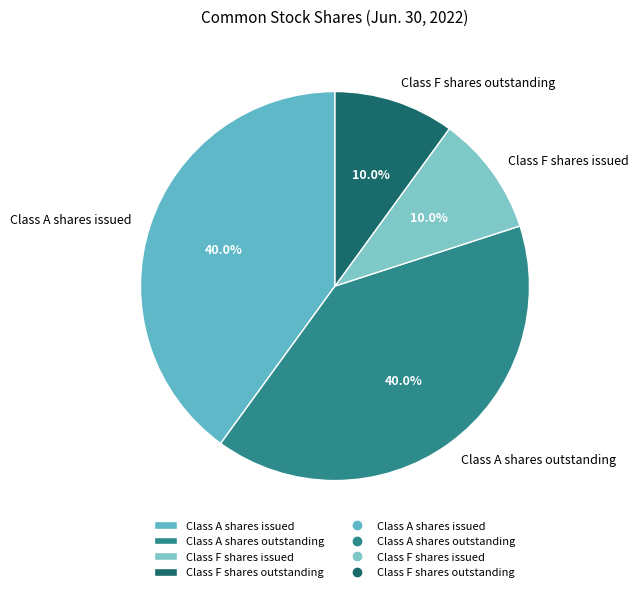

To the nearest percent, what portion does Class F shares issued represent?

10%